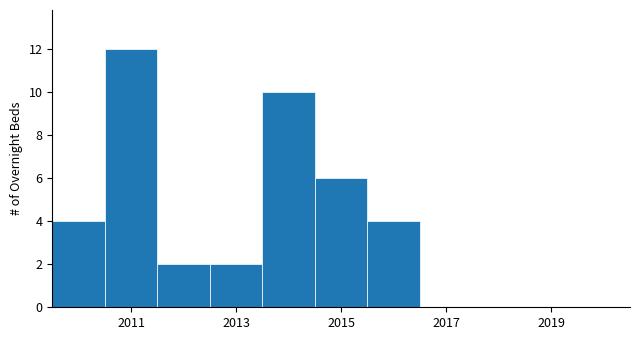

Reading left to right, transcribe this chart: for each bar, give the range it covers on the x-axis and its height. Neither the bar edges nor the heights are printed on the chart, so give them approximately, as read against the axes.

2009.5 to 2010.5: 4
2010.5 to 2011.5: 12
2011.5 to 2012.5: 2
2012.5 to 2013.5: 2
2013.5 to 2014.5: 10
2014.5 to 2015.5: 6
2015.5 to 2016.5: 4